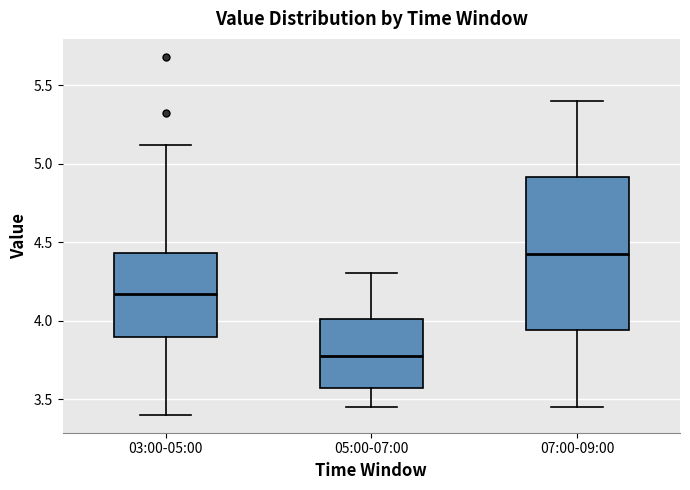

Which box has the highest median line?

07:00-09:00